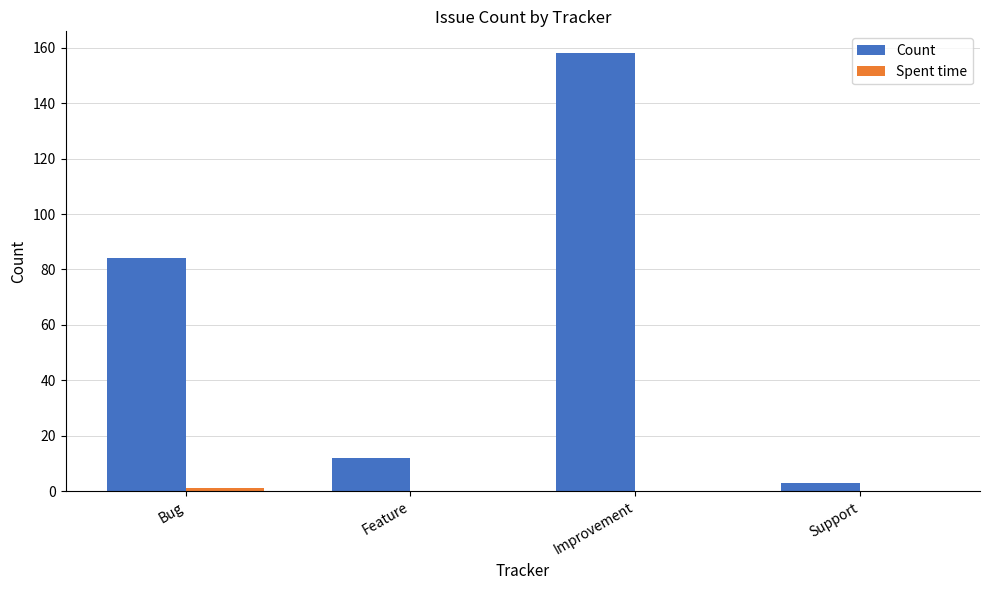

At which category is the sum across all series the highest?

Improvement